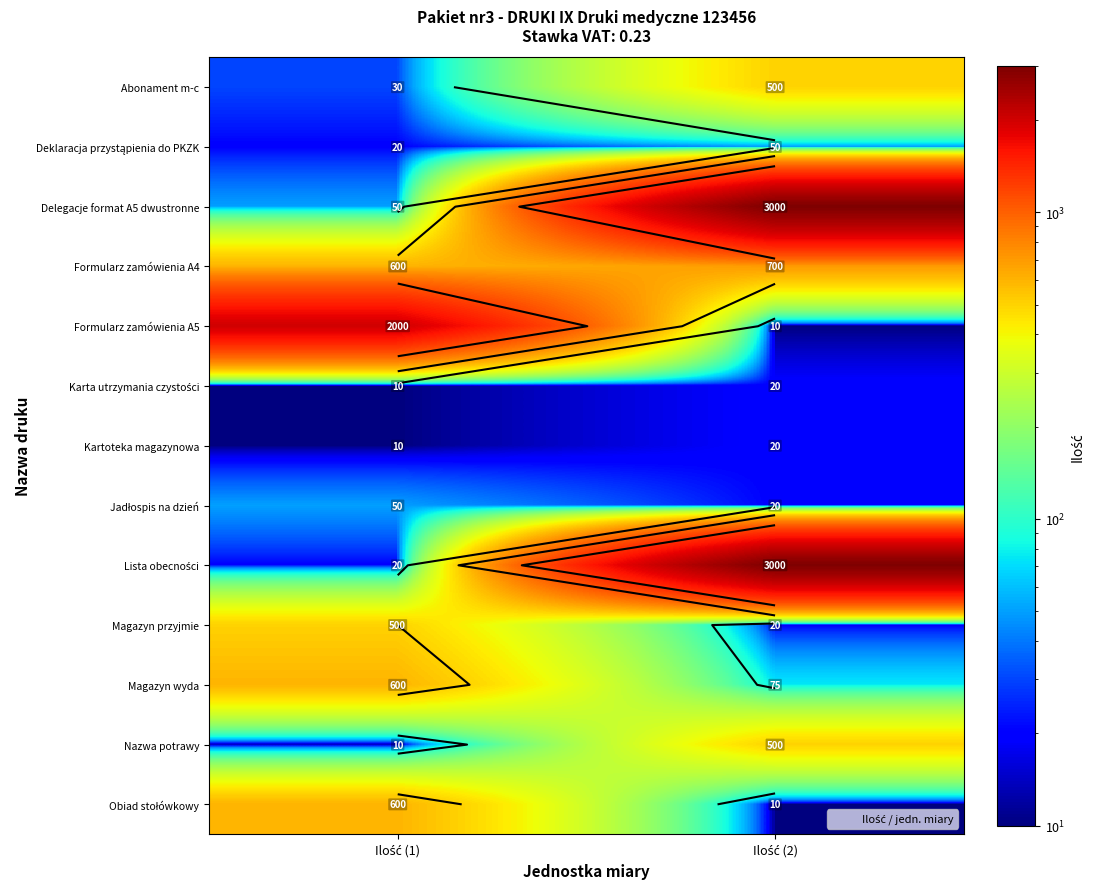

What is the greatest value displayed?

3000